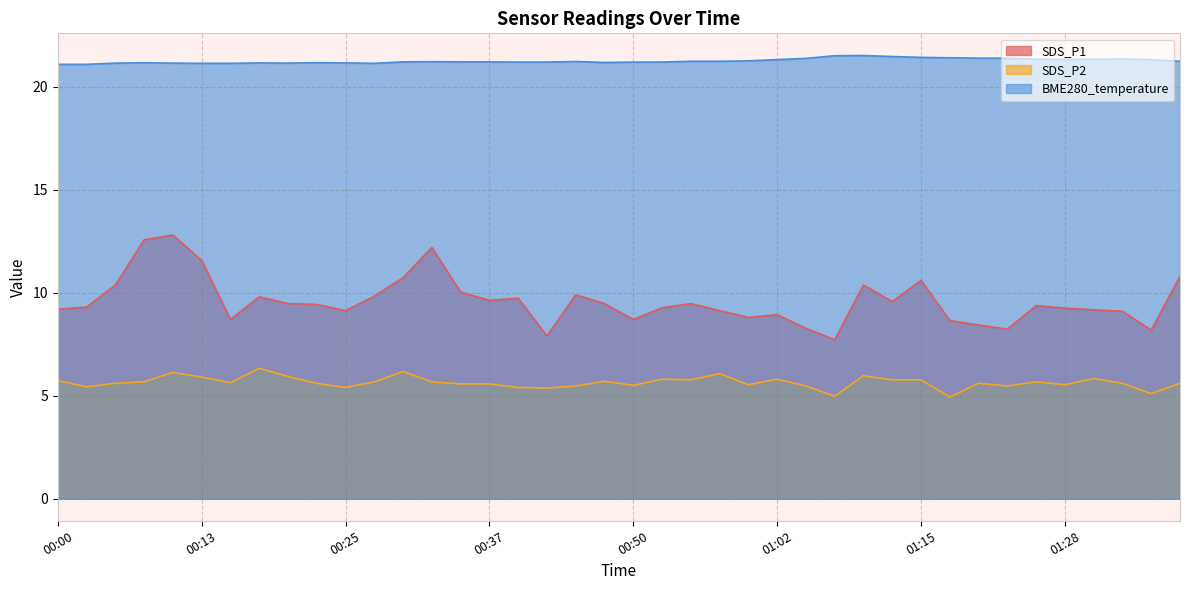

In BME280_temperature, how many points are higher than both neighbors (excluding endpoints)?

7